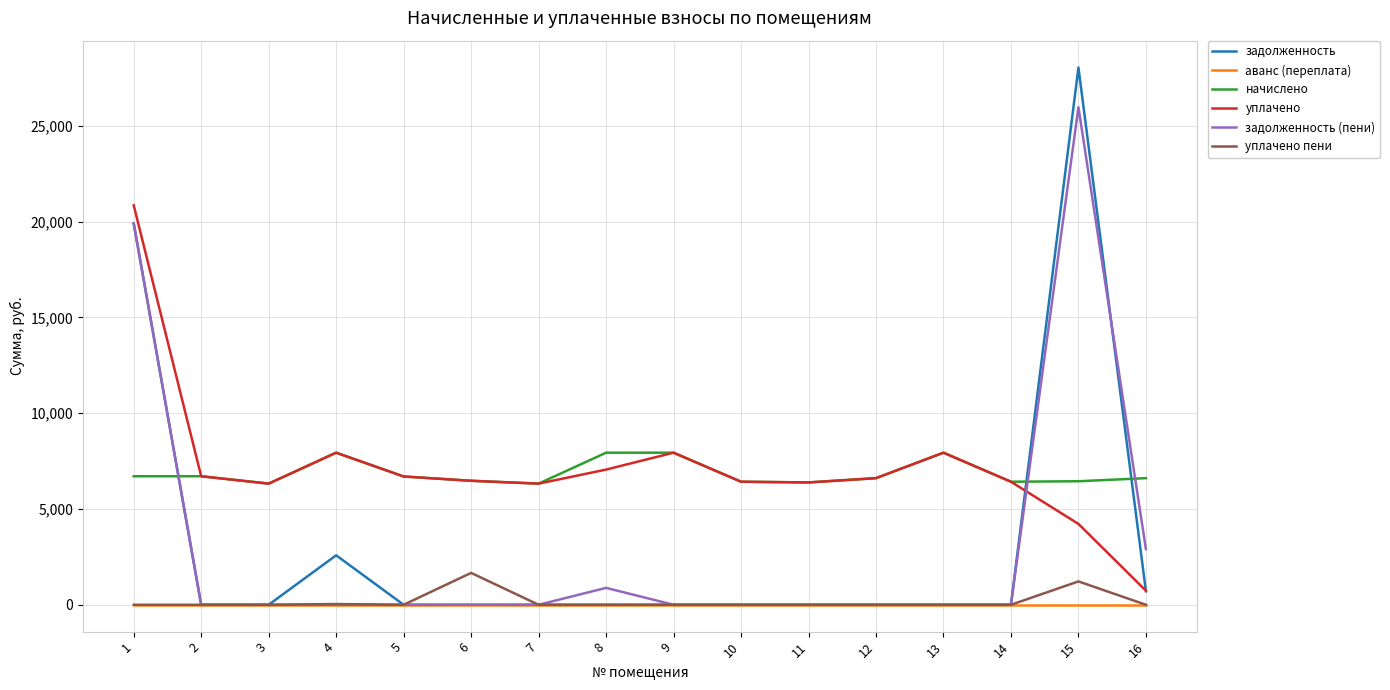

How many lines are shown in the chart?

6